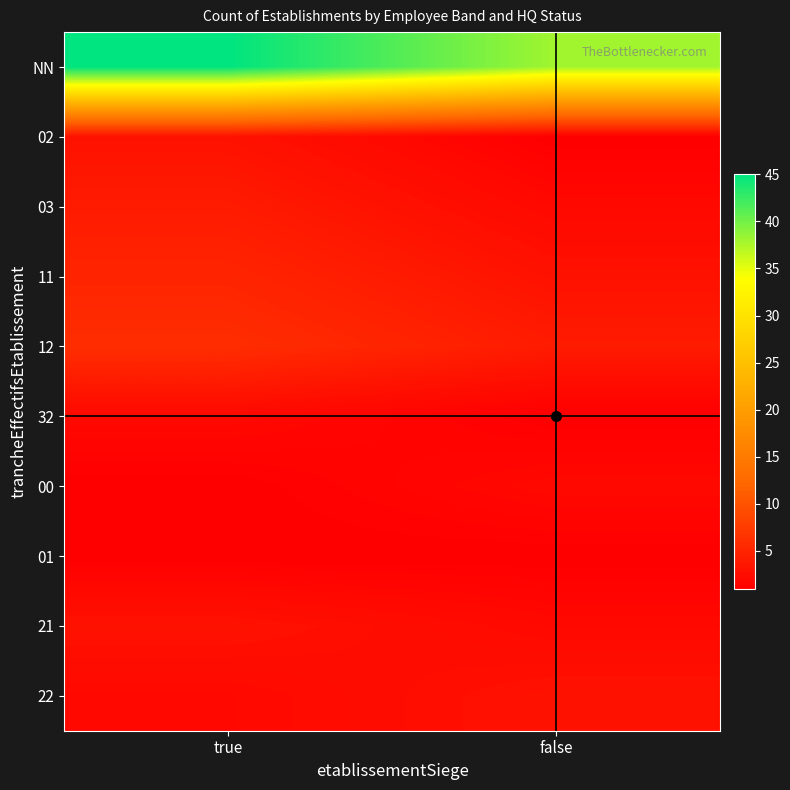

Between true and false, which is larger?

true